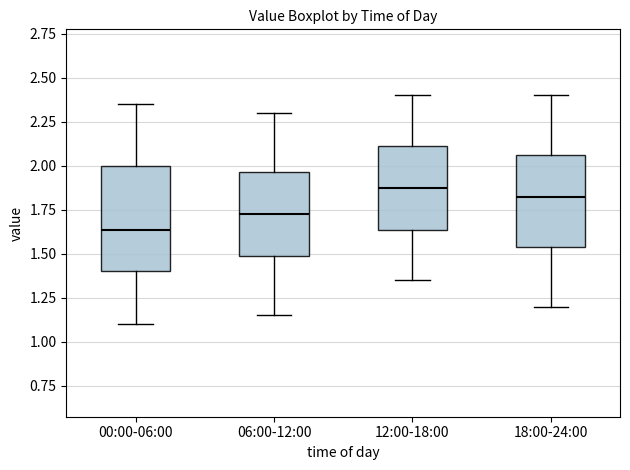

Reading left to right, read every box against the y-axis: the position of its median line, the range the box covers, and the ends of its whiskers. The values are not printed on the chart, so give them approximately, as read against the axis.

00:00-06:00: median 1.65, box 1.40 to 2.00, whiskers 1.10 to 2.35
06:00-12:00: median 1.75, box 1.50 to 1.95, whiskers 1.15 to 2.30
12:00-18:00: median 1.90, box 1.65 to 2.10, whiskers 1.35 to 2.40
18:00-24:00: median 1.85, box 1.55 to 2.05, whiskers 1.20 to 2.40